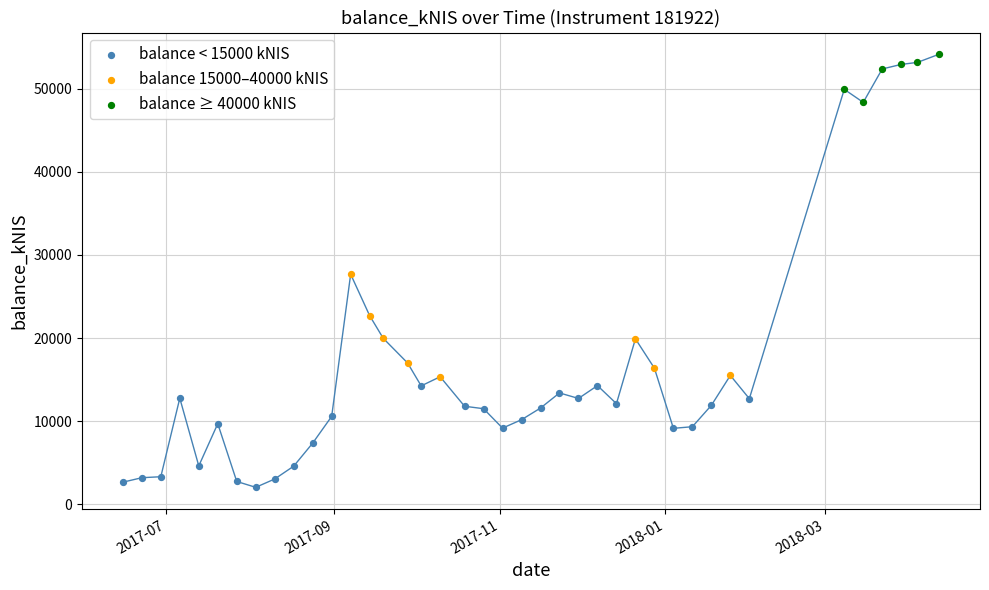

Which series contains the highest Y value?

balance ≥ 40000 kNIS